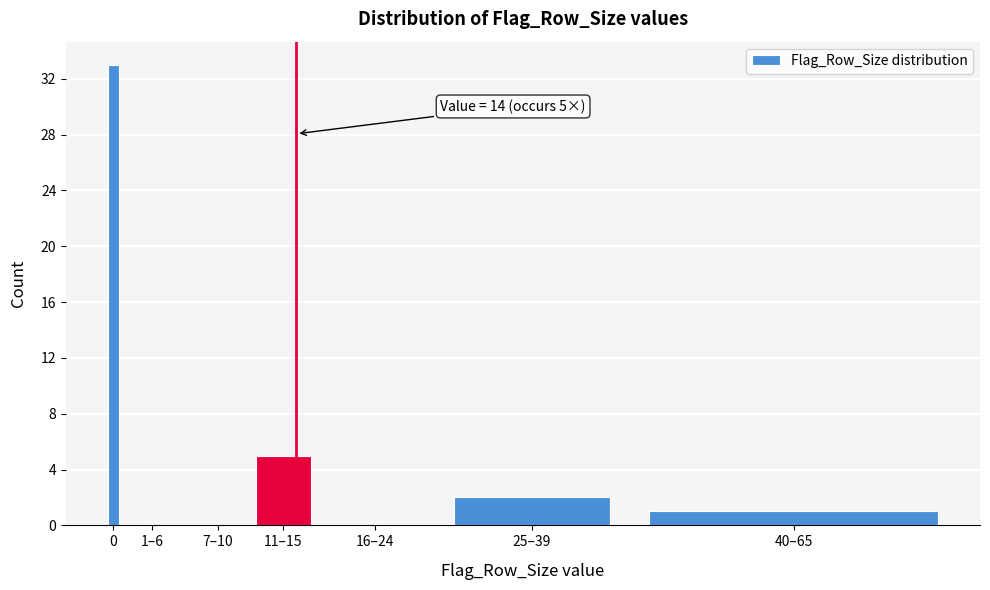

Reading left to right, list all the values displayed in this chart.

0=33	1–6=0	7–10=0	11–15=5	16–24=0	25–39=2	40–65=1